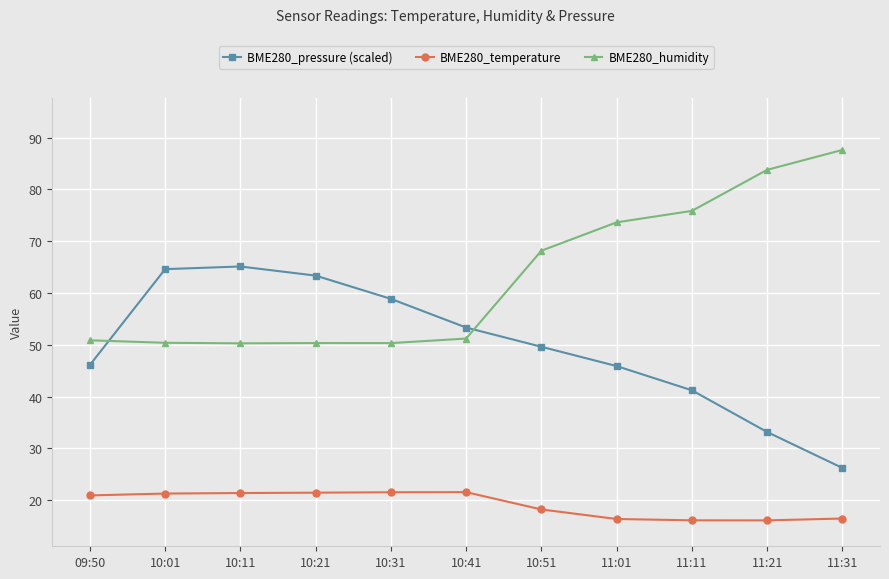

True or false: BME280_pressure (scaled) has more than 0 interior local peaks.

True